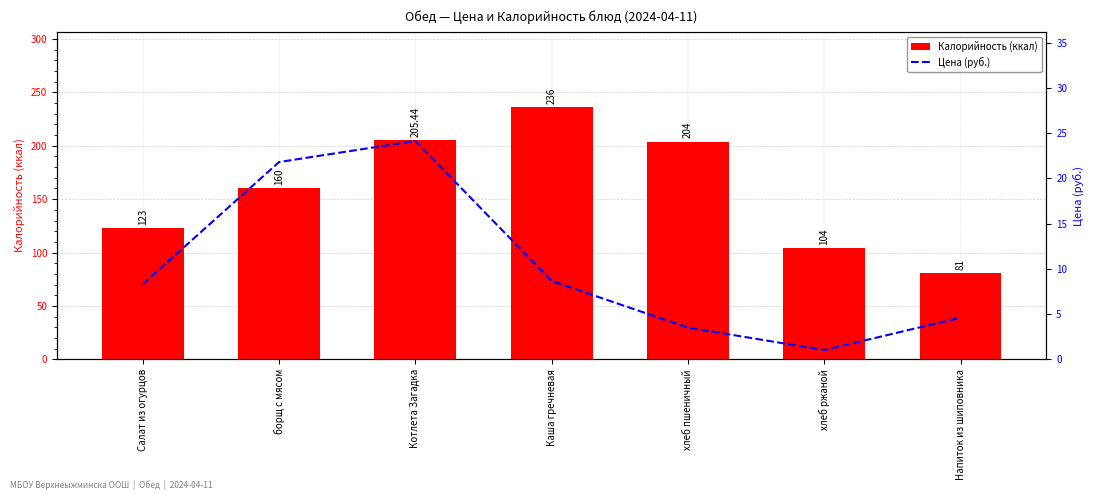

Reading left to right, extract all data points from this chart.

Калорийность (ккал): 123.0	160.0	205.4	236.0	204.0	104.0	81.0
Цена (руб.): 8.3	21.8	24.1	8.7	3.5	1.0	4.6